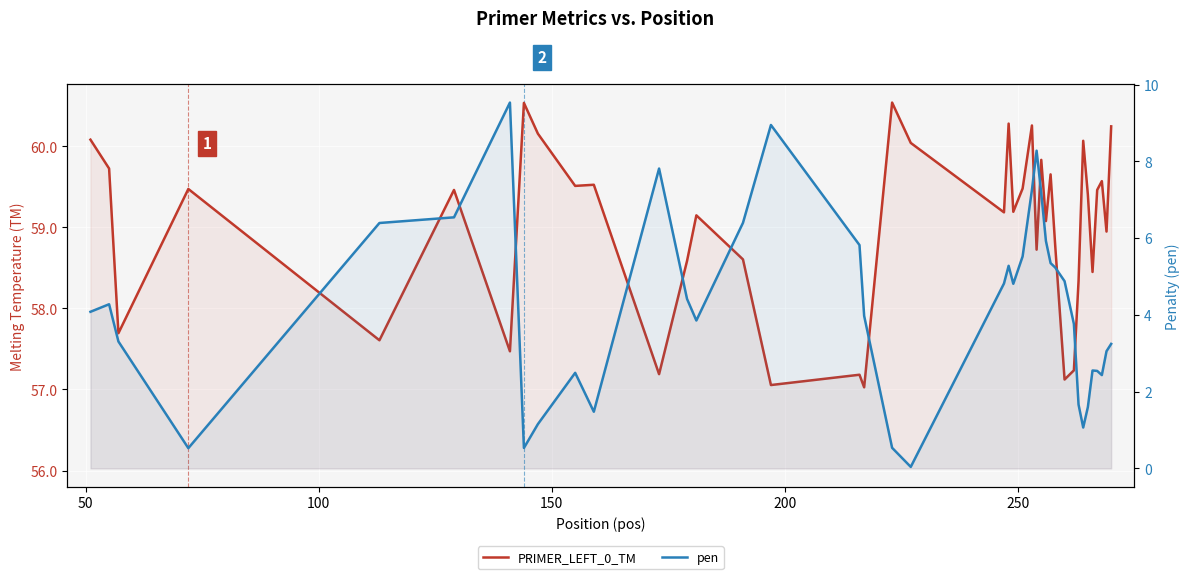

Count the number of categories in the chart.

40